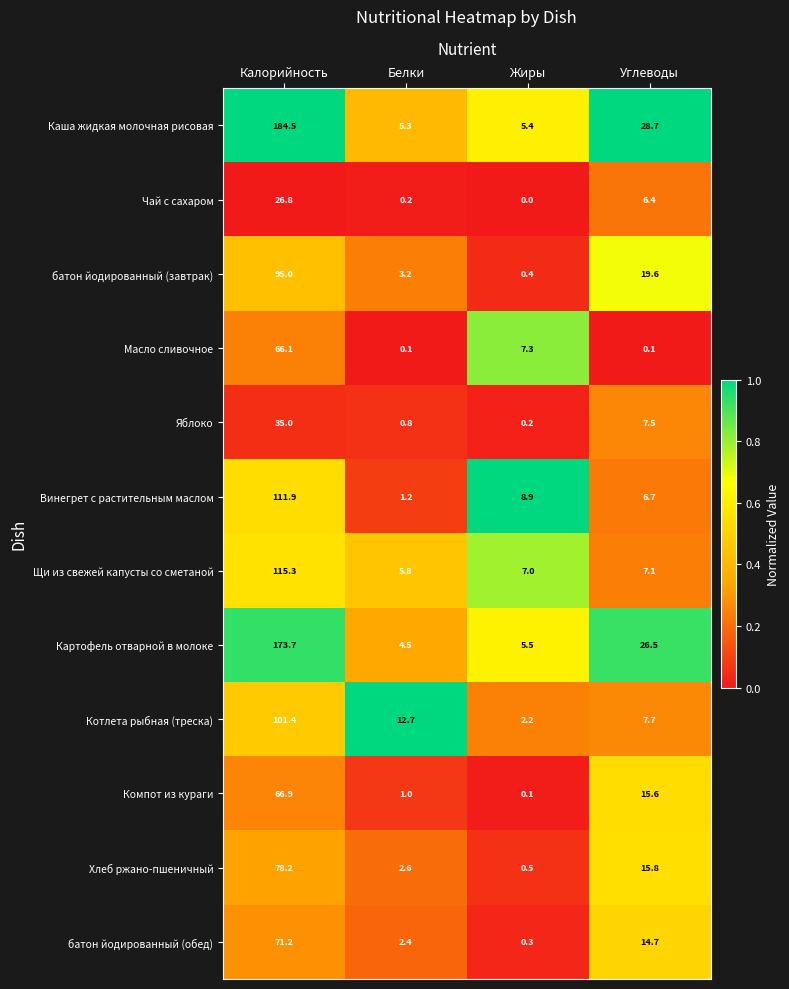

List the series in order of their peak value, highest first.

Каша жидкая молочная рисовая, Картофель отварной в молоке, Щи из свежей капусты со сметаной, Винегрет с растительным маслом, Котлета рыбная (треска), батон йодированный (завтрак), Хлеб ржано-пшеничный, батон йодированный (обед), Компот из кураги, Масло сливочное, Яблоко, Чай с сахаром